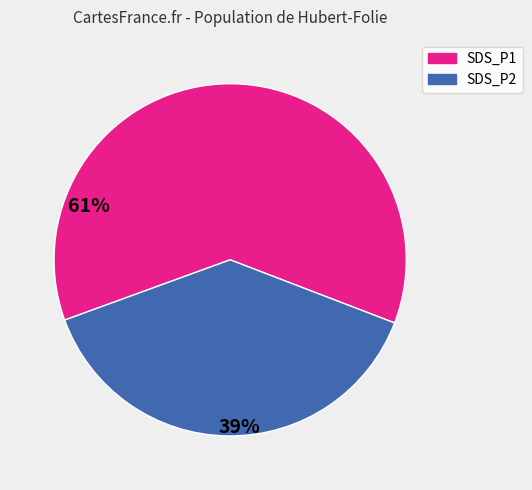

Count the number of slices in the pie.

2